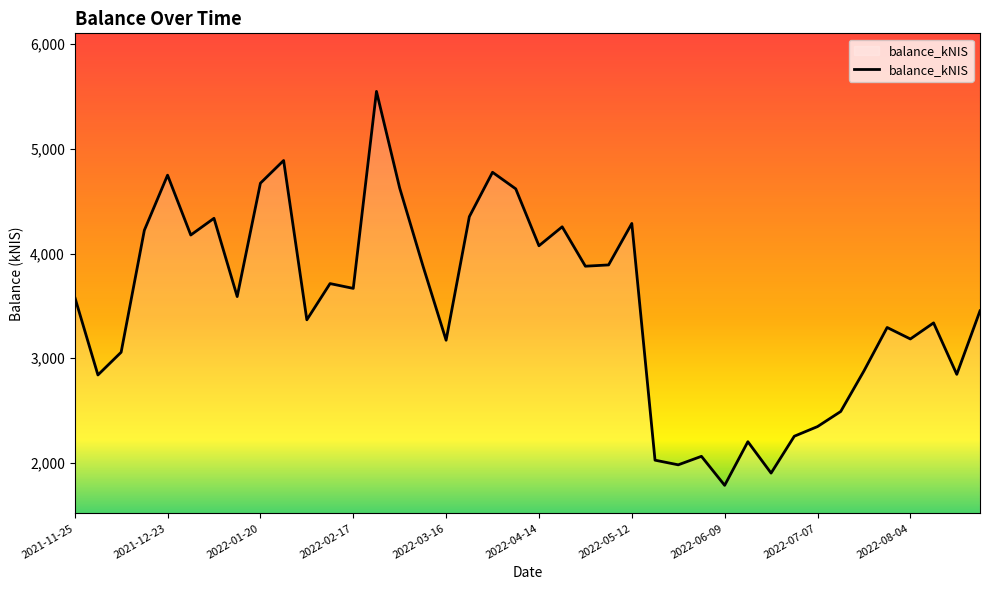

What is the difference between the maximum and minimum values?

3764.7